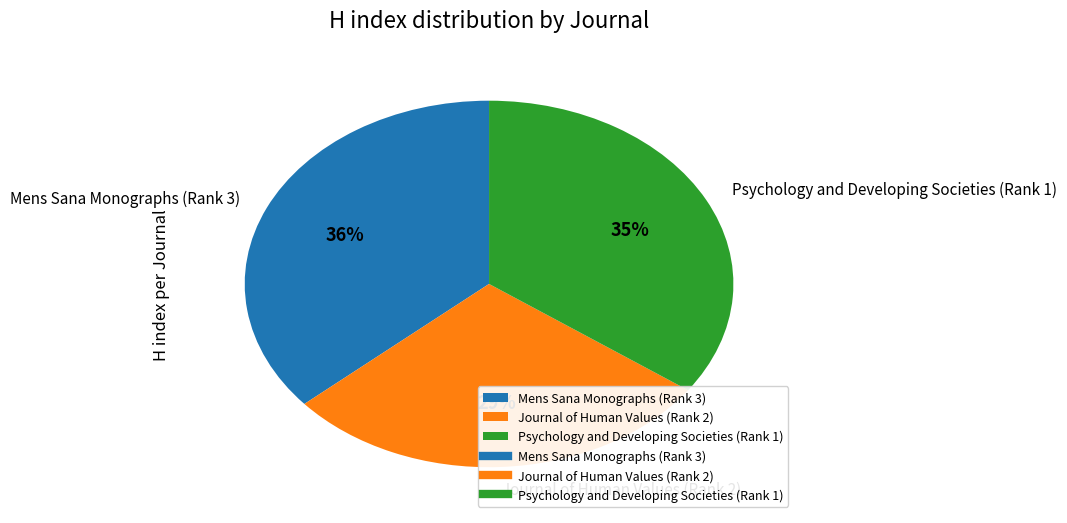

Which slice is the smallest?

Journal of Human Values (Rank 2)